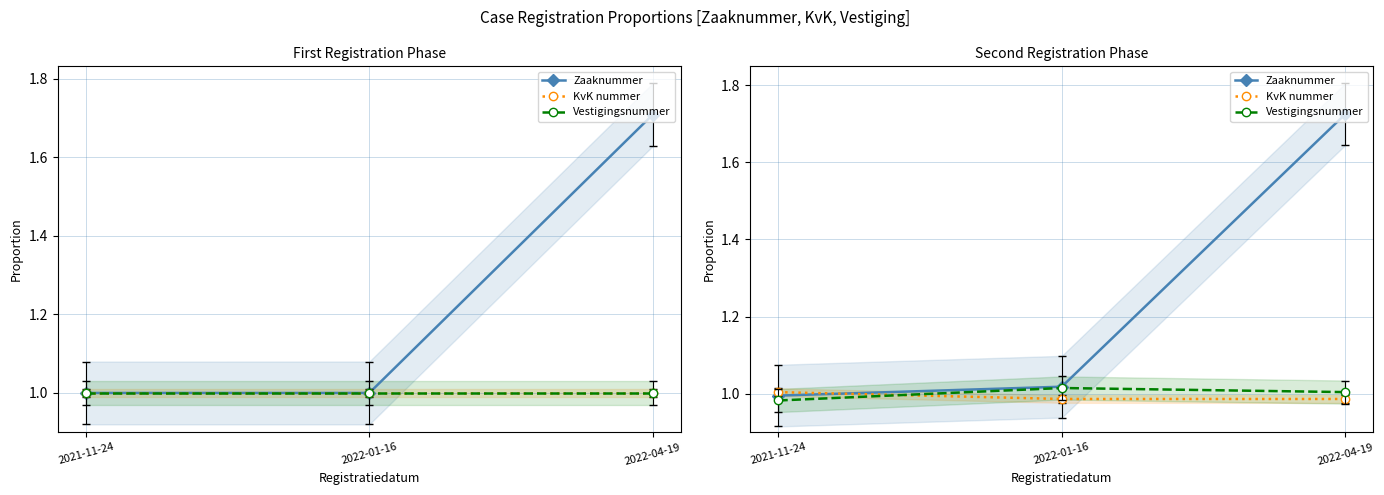

True or false: Zaaknummer has a value of 1.1 at 2022-04-19.

False